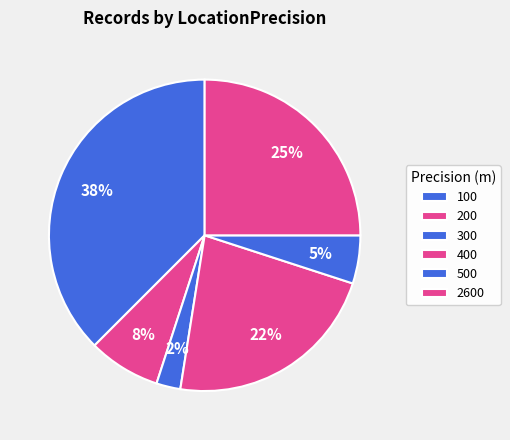

What portion of the pie excludes 300?

89.1%